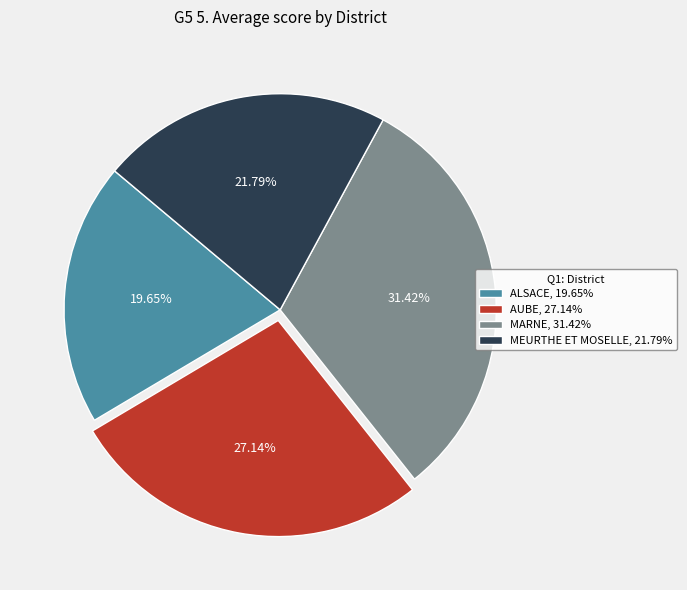

What is the smallest slice in the pie chart?

ALSACE, 19.65%